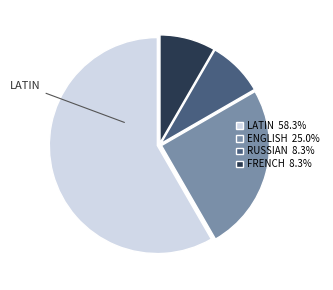

What is the ratio of the value at ENGLISH 25.0% to the value at LATIN 58.3%?

0.4